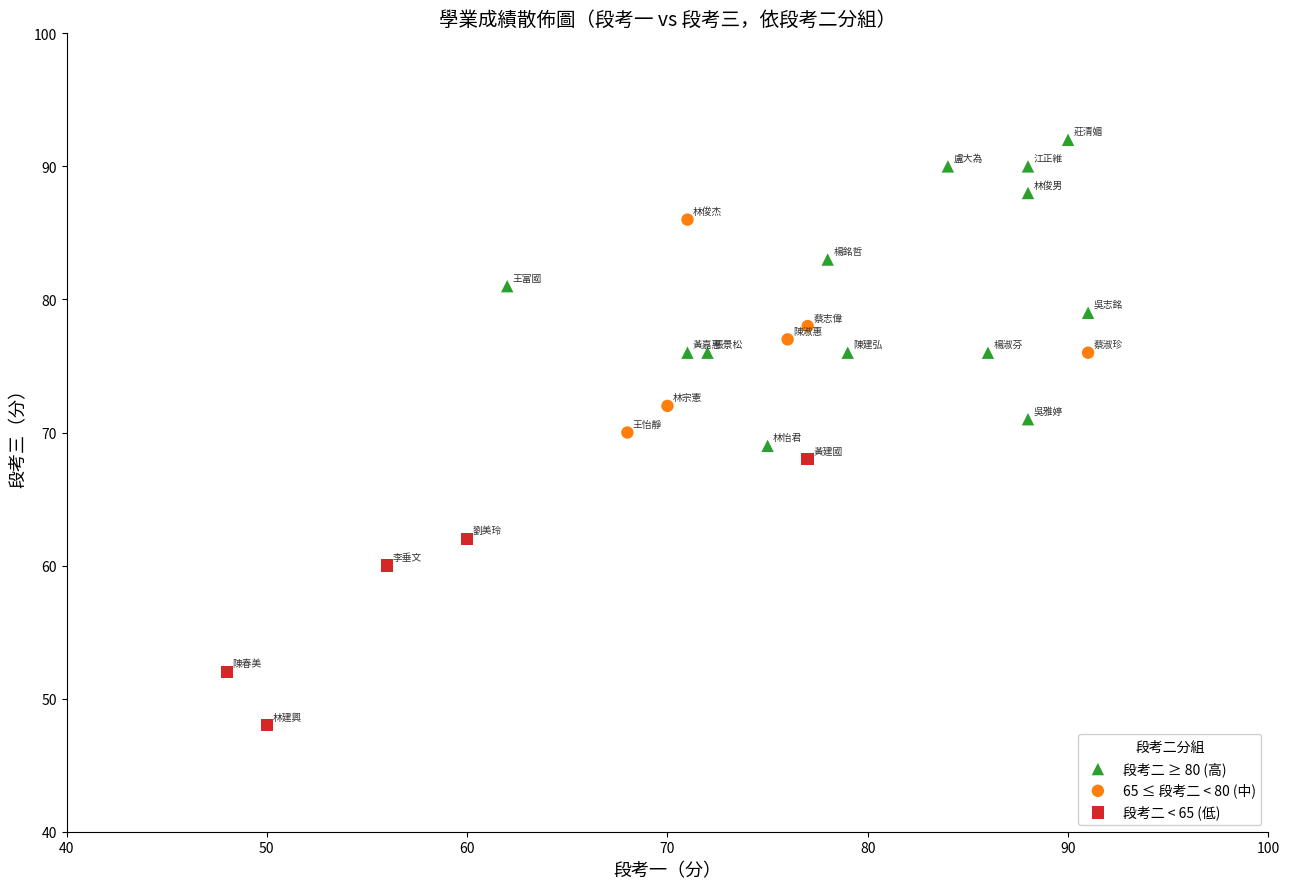

Which series contains the lowest Y value?

段考二 < 65 (低)